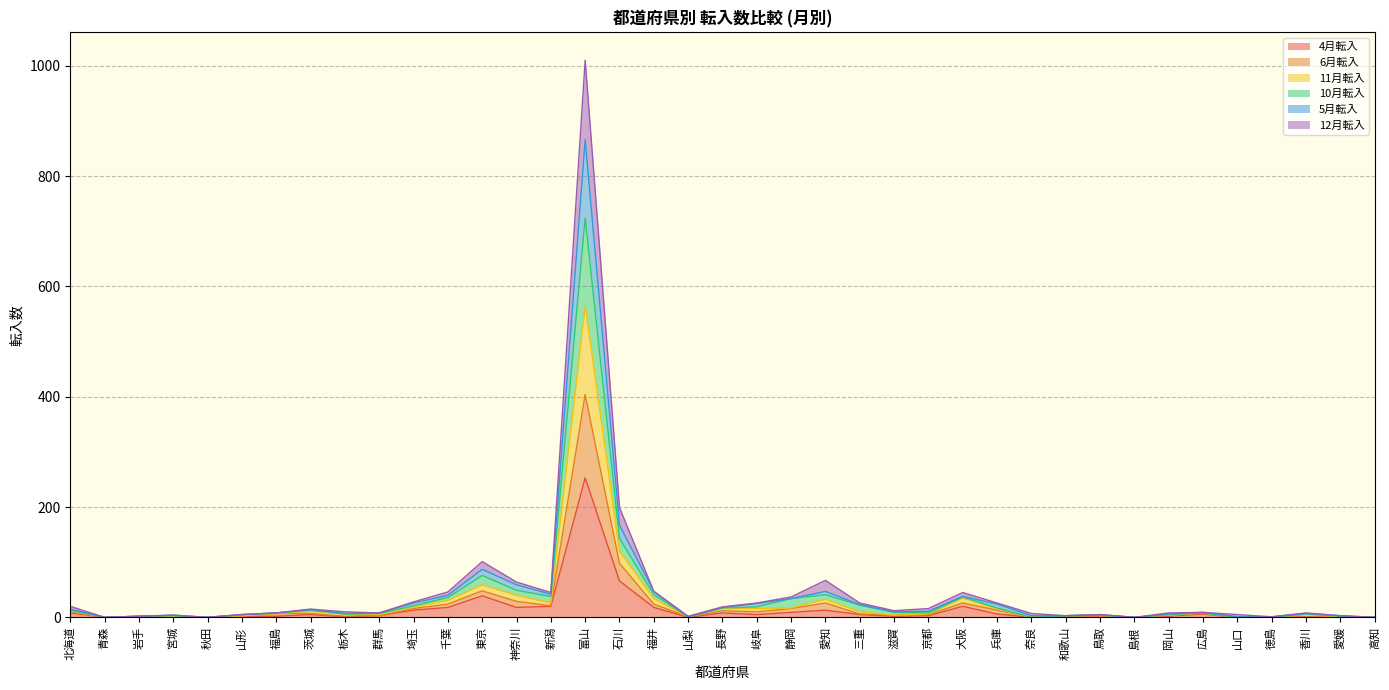

How many lines are shown in the chart?

6